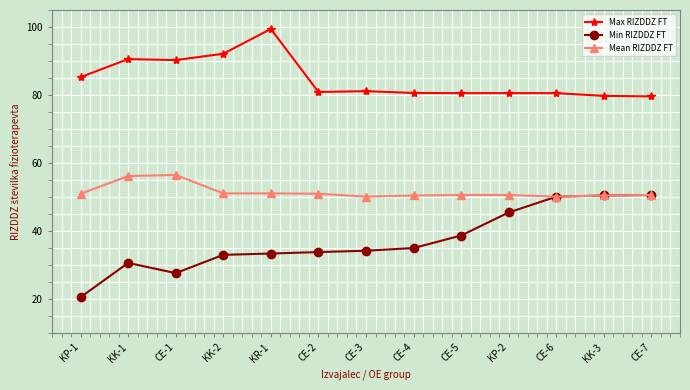

Which series has the largest range (max minus min)?

Min RIZDDZ FT